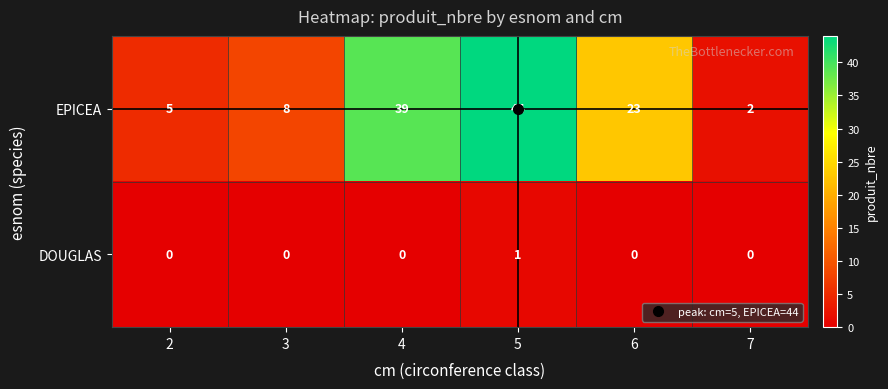

The EPICEA series shows 2 at 7. True or false?

True